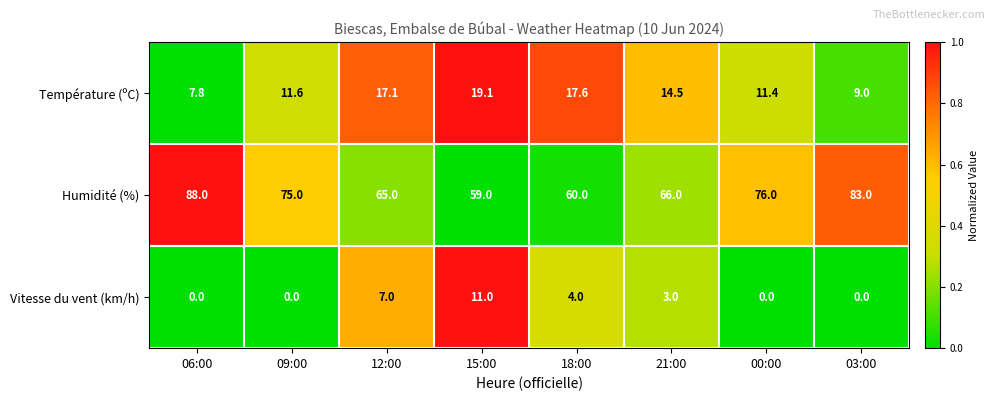

List the series in order of their overall mean, highest first.

Humidité (%), Température (ºC), Vitesse du vent (km/h)